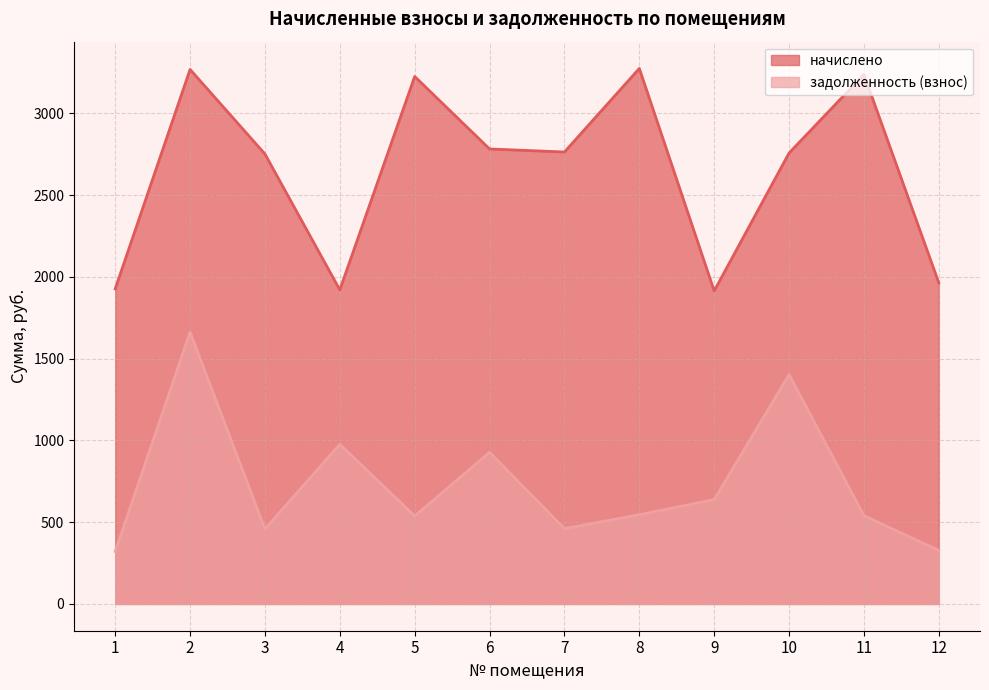

Reading right to left, extract all data points from this chart.

начислено: 1963.7	3238.1	2757.9	1914.5	3275.0	2764.0	2782.5	3225.7	1920.7	2751.7	3268.9	1926.8
задолженность (взнос): 327.3	539.7	1402.5	638.2	545.8	460.7	927.5	537.6	976.8	458.6	1662.4	321.1